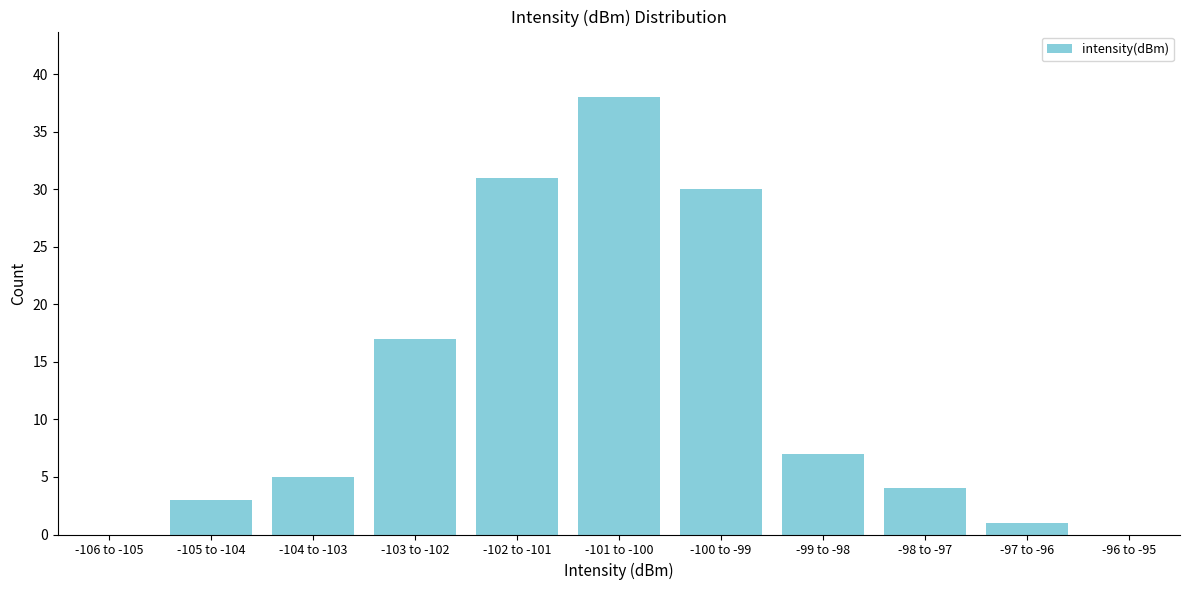

Reading left to right, list all the values displayed in this chart.

-106 to -105=0	-105 to -104=3	-104 to -103=5	-103 to -102=17	-102 to -101=31	-101 to -100=38	-100 to -99=30	-99 to -98=7	-98 to -97=4	-97 to -96=1	-96 to -95=0